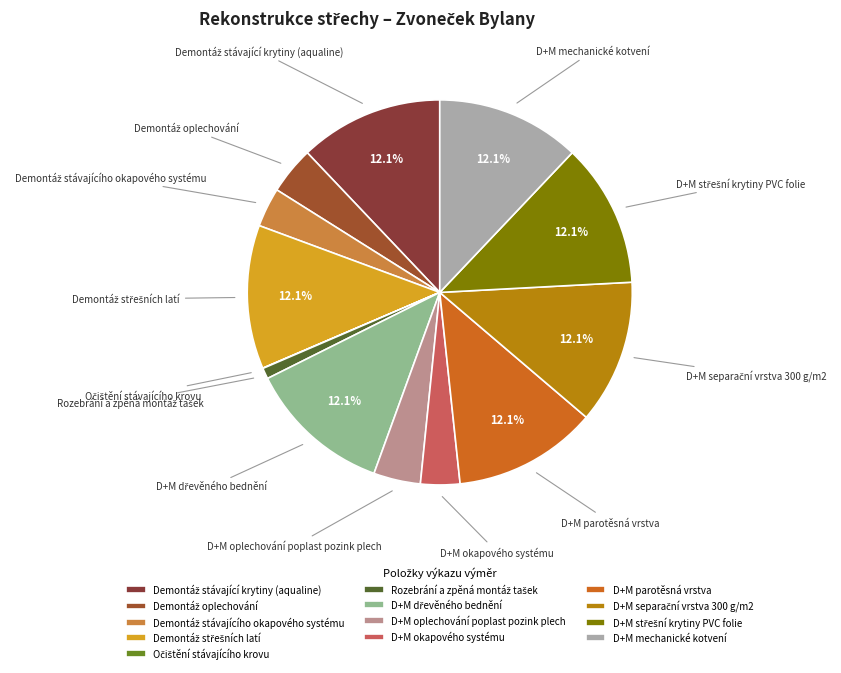

Is there a majority slice in this chart?

No